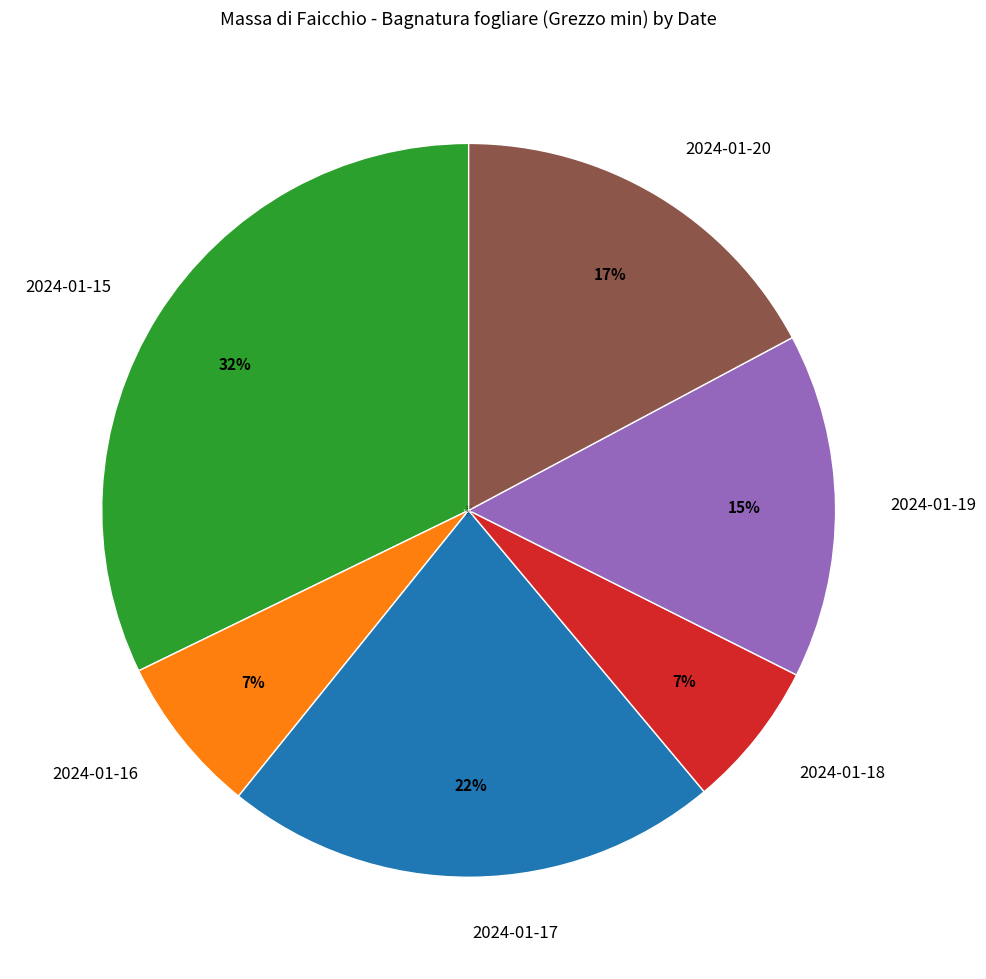

To the nearest percent, what is the average slice percentage?

17%